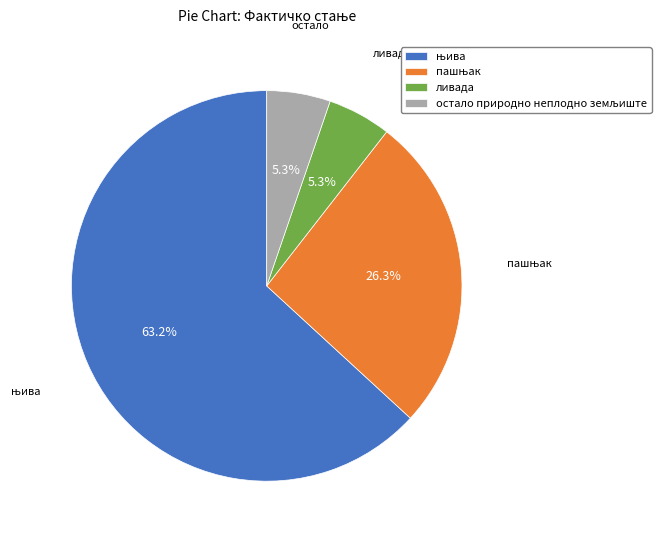

Is there any slice that represents more than half of the pie?

Yes